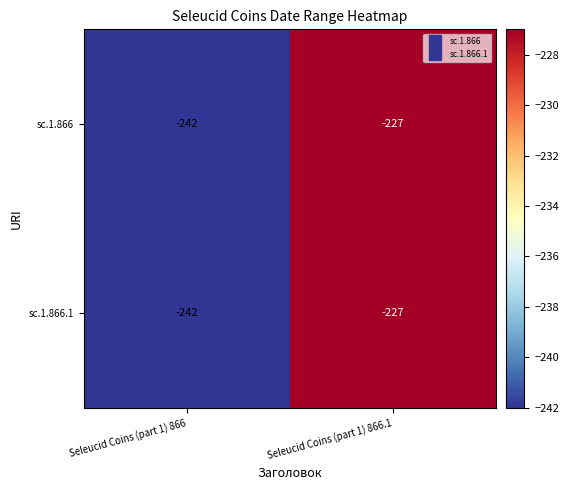

The value of sc.1.866.1 at Seleucid Coins (part 1) 866 is -351. True or false?

False